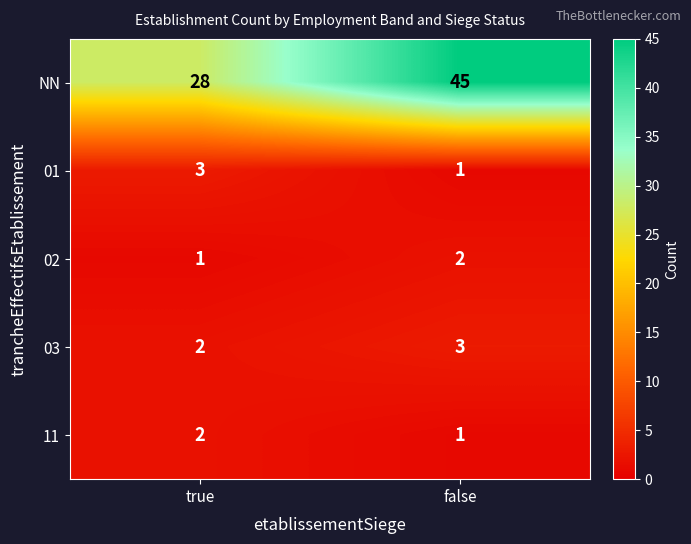

Is it true that NN equals 28 at true?

True